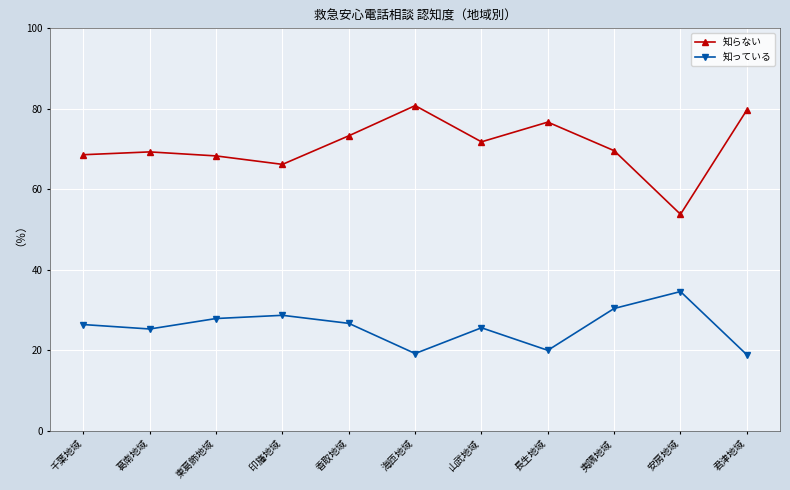

True or false: 知っている and 知らない cross at least once.

False